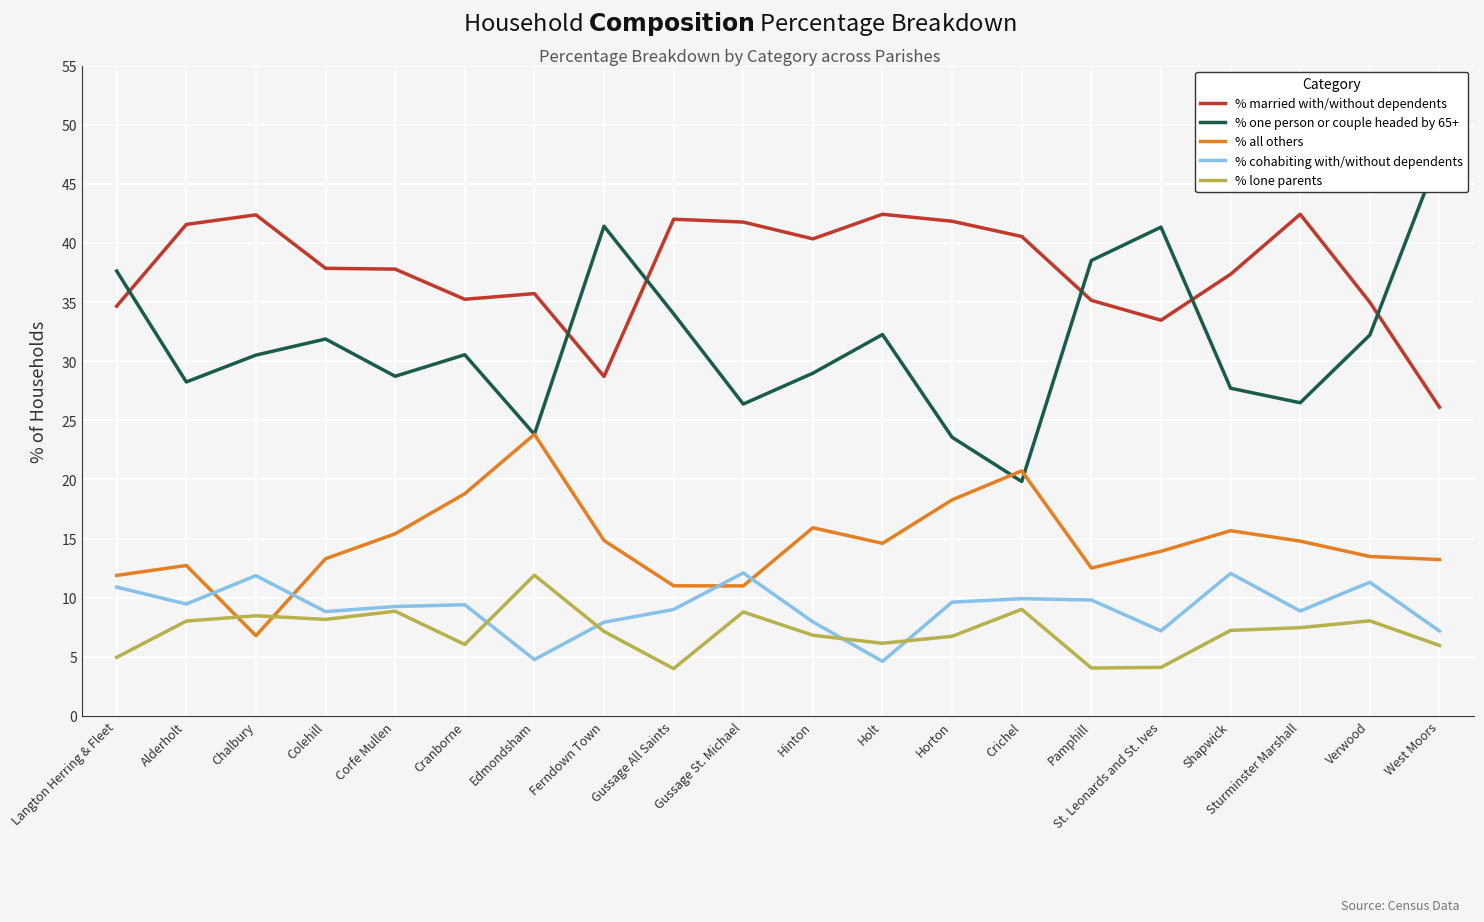

Where does the % all others series first go above 14?

Corfe Mullen